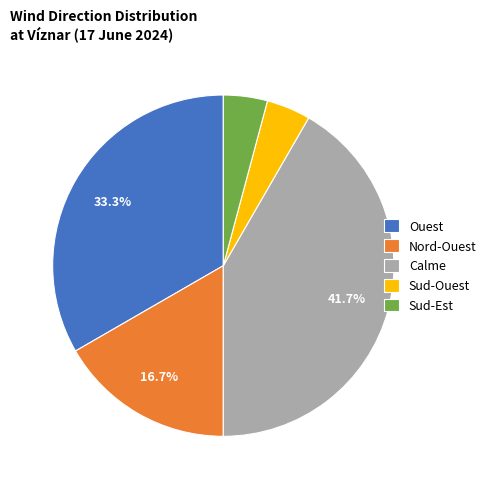

What percentage is the Calme slice, to the nearest percent?

42%